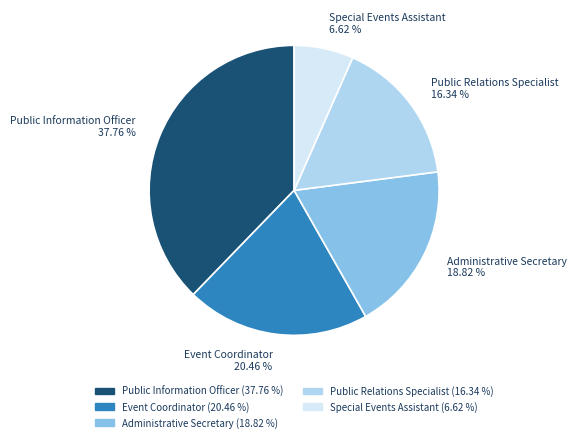

Rank the categories by value from lowest to highest.

Special Events Assistant, Public Relations Specialist, Administrative Secretary, Event Coordinator, Public Information Officer